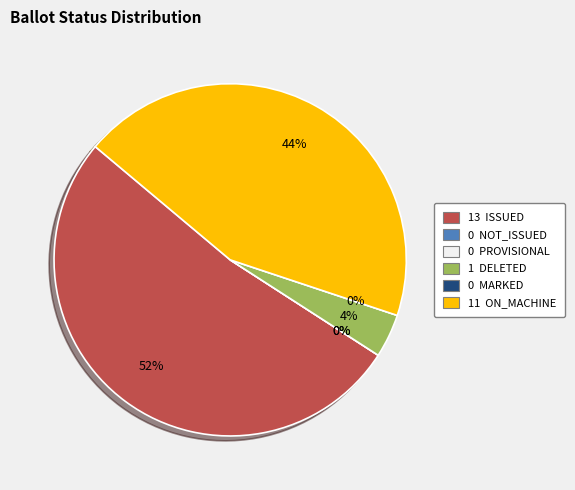

What is the majority slice?

ISSUED